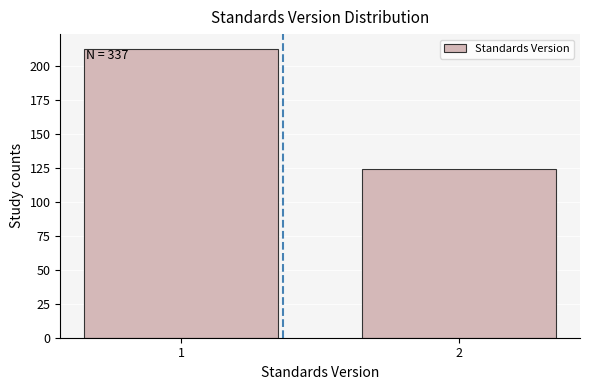

Reading left to right, list all the values displayed in this chart.

213	124